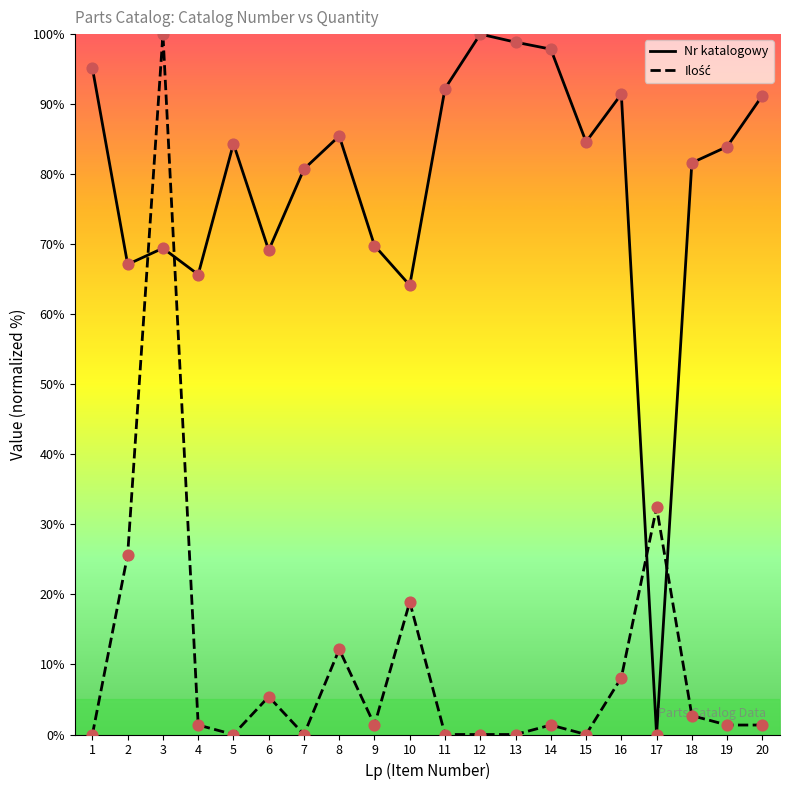

Which series reaches the maximum Y coordinate?

Nr katalogowy